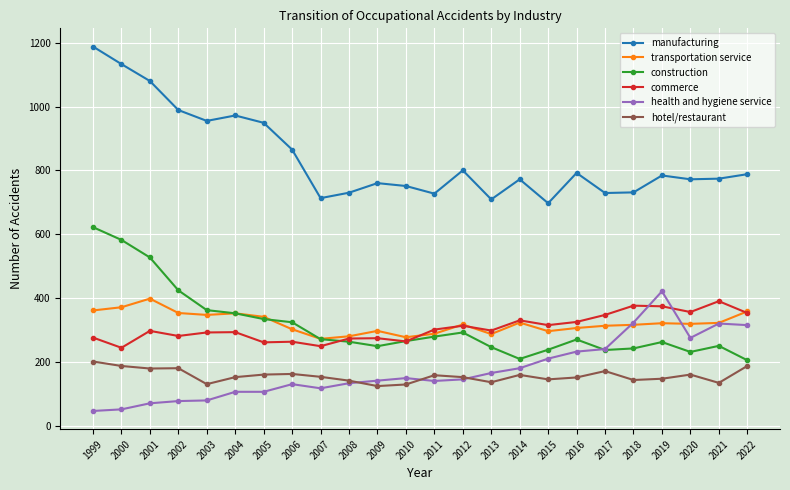

True or false: health and hygiene service and construction intersect in this chart.

True